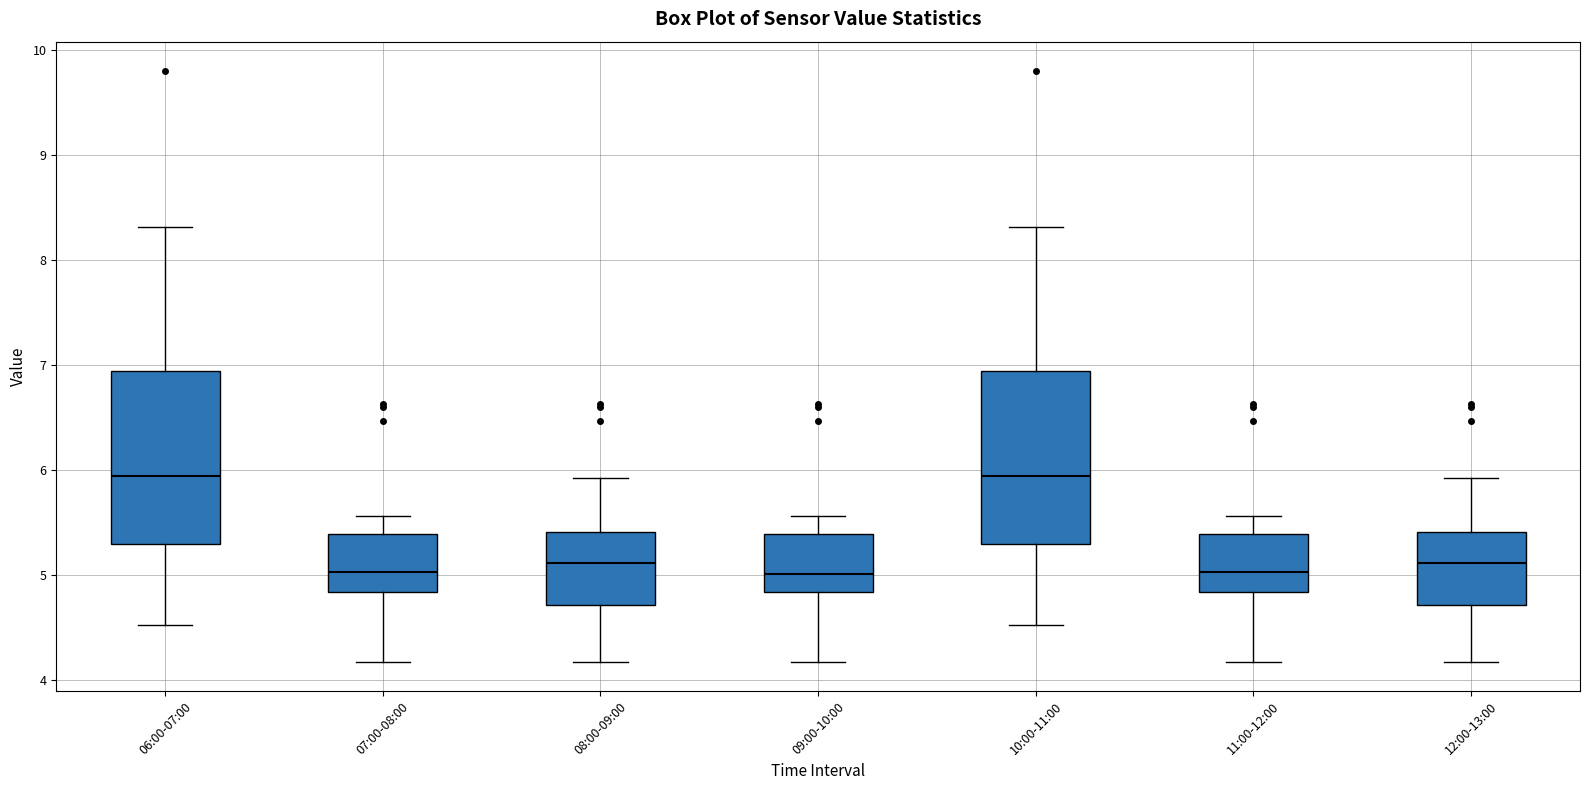

Reading left to right, transcribe this box plot: for each box, give where its median line is, the range the box spans, and where its two whiskers end, as read against the y-axis. The values are not printed on the chart, so give them approximately, as read against the axis.

06:00-07:00: median 6.0, box 5.3 to 6.9, whiskers 4.5 to 8.3
07:00-08:00: median 5.0, box 4.8 to 5.4, whiskers 4.2 to 5.6
08:00-09:00: median 5.1, box 4.7 to 5.4, whiskers 4.2 to 5.9
09:00-10:00: median 5.0, box 4.8 to 5.4, whiskers 4.2 to 5.6
10:00-11:00: median 6.0, box 5.3 to 6.9, whiskers 4.5 to 8.3
11:00-12:00: median 5.0, box 4.8 to 5.4, whiskers 4.2 to 5.6
12:00-13:00: median 5.1, box 4.7 to 5.4, whiskers 4.2 to 5.9